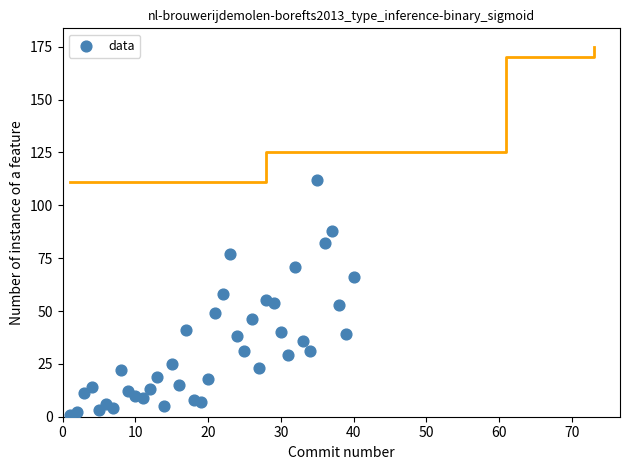

What is the range of Y values (max minus min)?

111